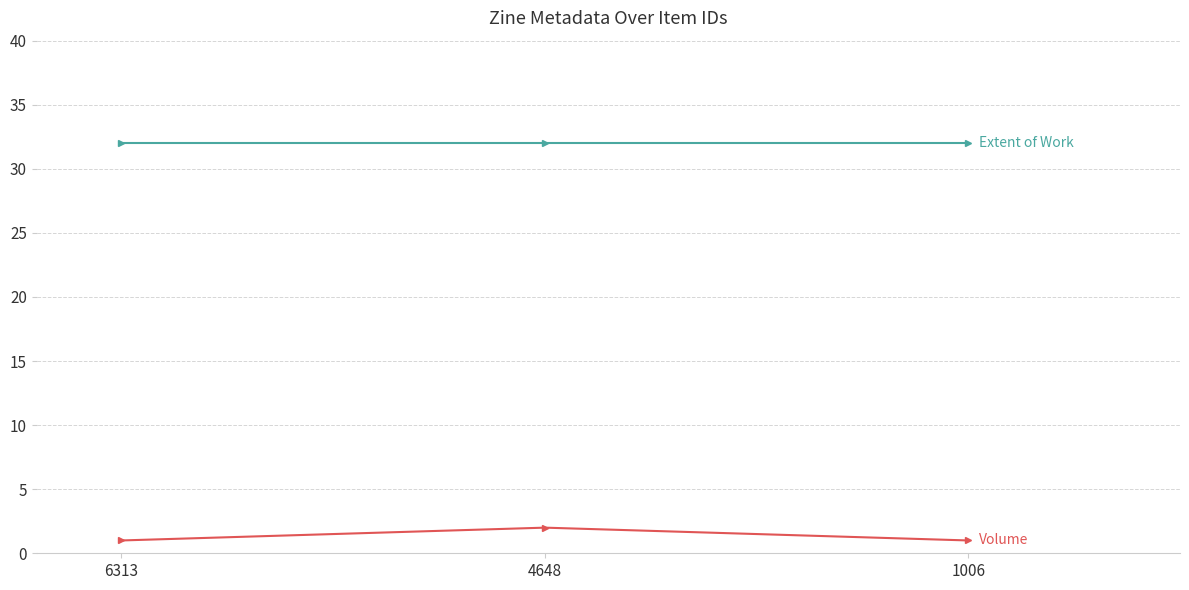

What is the maximum value shown in the chart?

32